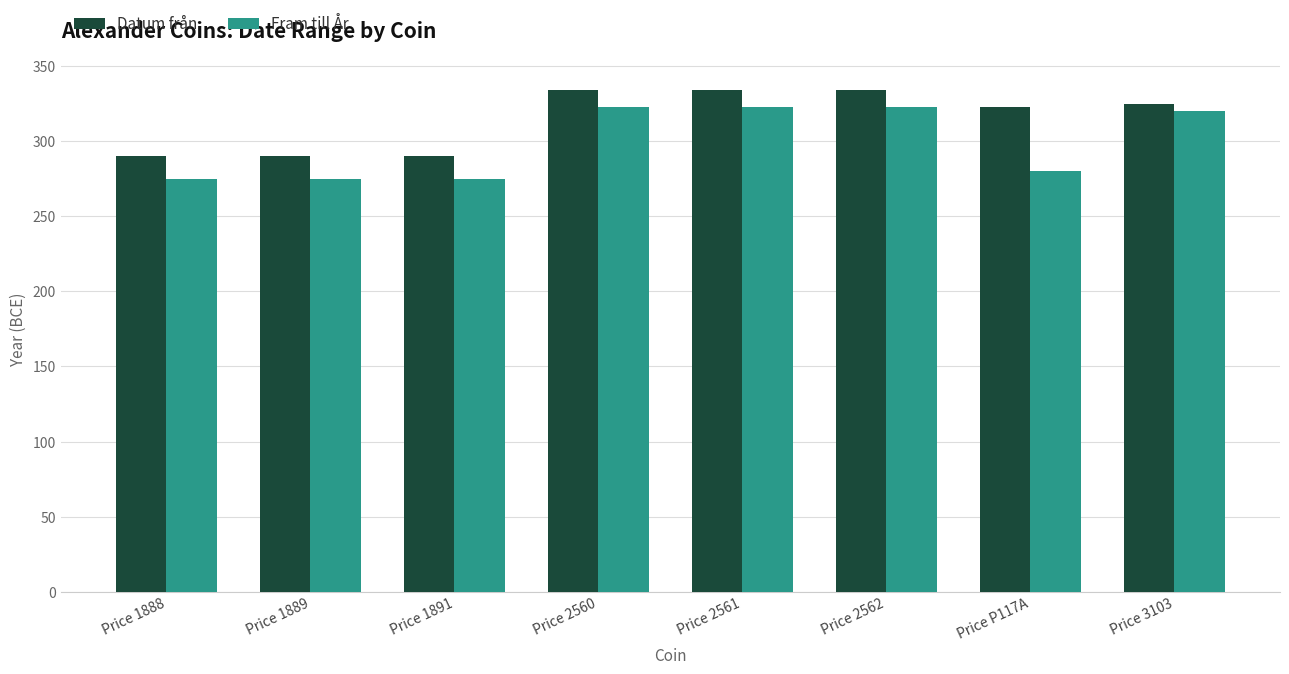

What is the minimum value for Fram till År?

275